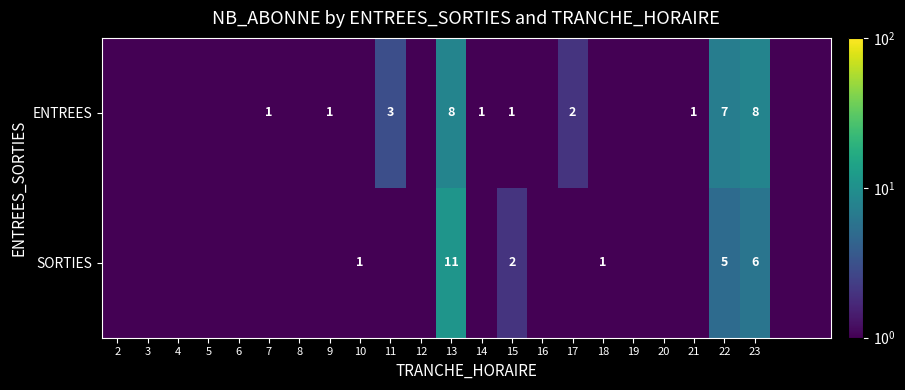

What is the difference between the ENTREES values at 21 and 13?

7.0